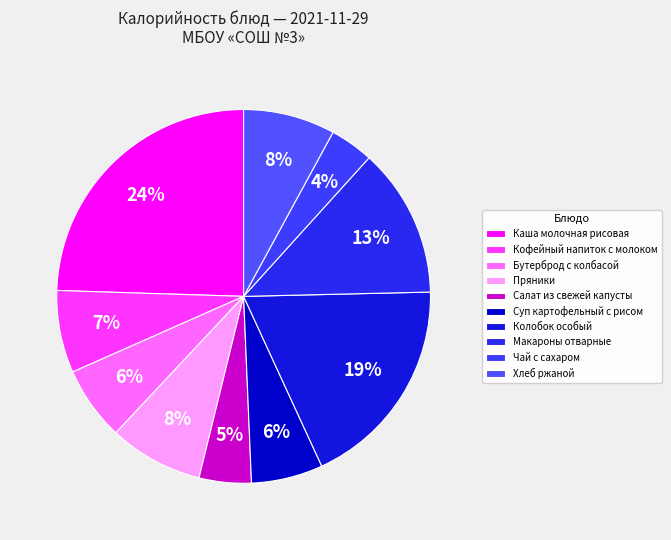

Which category has the smallest portion of the pie?

Чай с сахаром